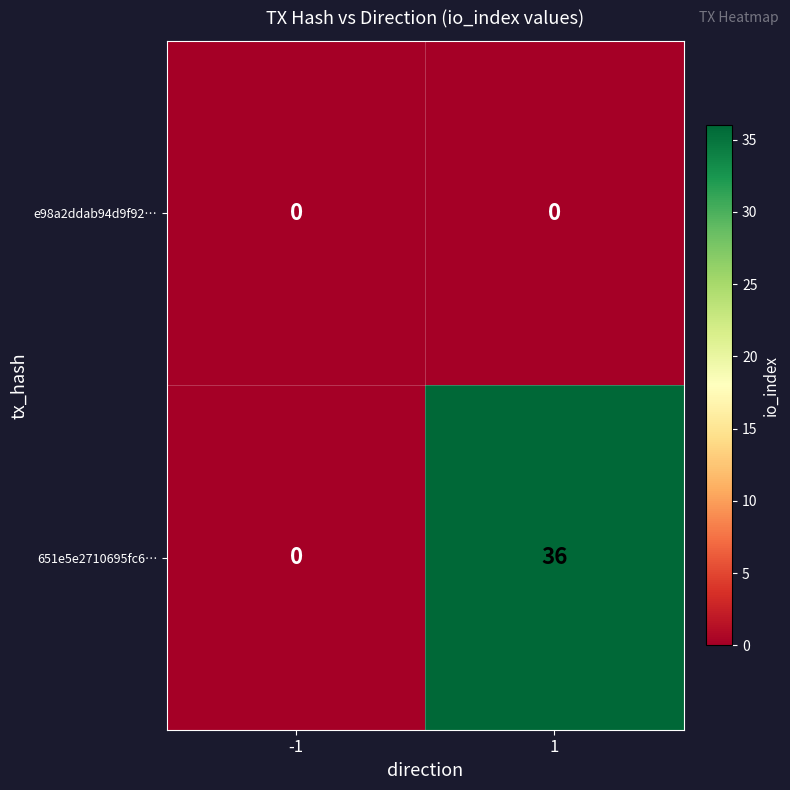

Reading left to right, extract all data points from this chart.

e98a2ddab94d9f92…: 0	0
651e5e2710695fc6…: 0	36